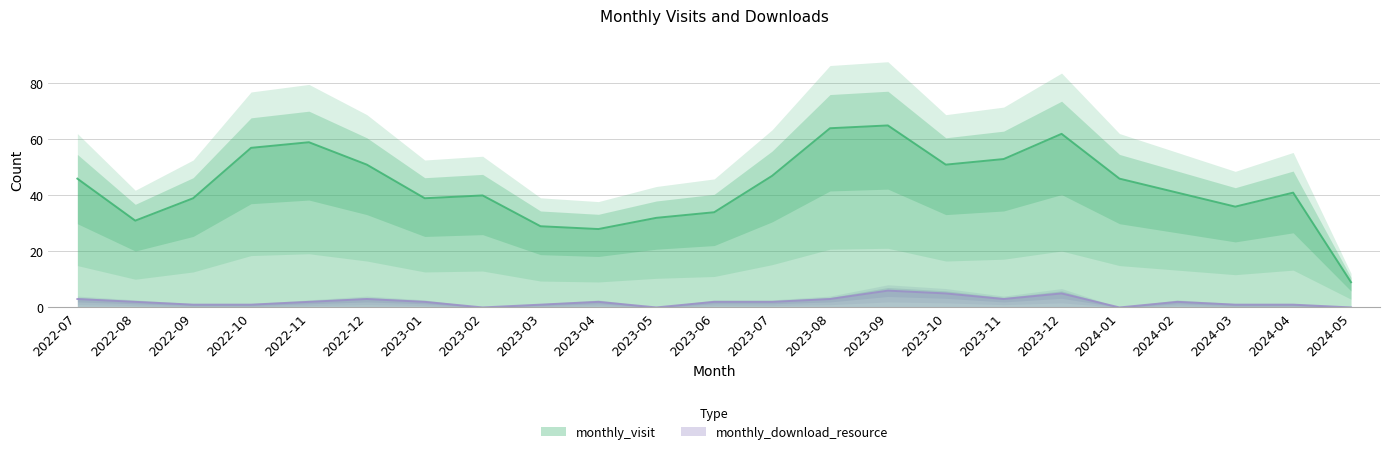

Reading right to left, list all the values displayed in this chart.

monthly_visit: 2024-05=9	2024-04=41	2024-03=36	2024-02=41	2024-01=46	2023-12=62	2023-11=53	2023-10=51	2023-09=65	2023-08=64	2023-07=47	2023-06=34	2023-05=32	2023-04=28	2023-03=29	2023-02=40	2023-01=39	2022-12=51	2022-11=59	2022-10=57	2022-09=39	2022-08=31	2022-07=46
monthly_download_resource: 2024-05=0	2024-04=1	2024-03=1	2024-02=2	2024-01=0	2023-12=5	2023-11=3	2023-10=5	2023-09=6	2023-08=3	2023-07=2	2023-06=2	2023-05=0	2023-04=2	2023-03=1	2023-02=0	2023-01=2	2022-12=3	2022-11=2	2022-10=1	2022-09=1	2022-08=2	2022-07=3